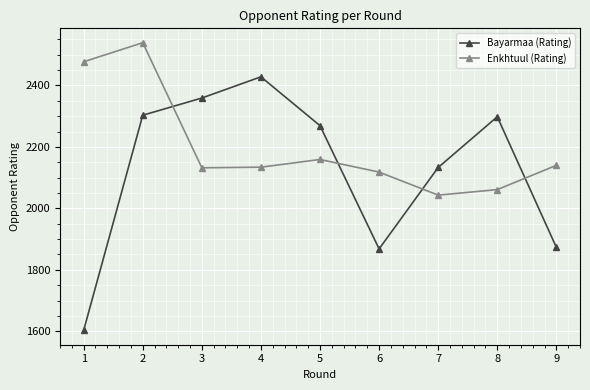

What is the sum of all Bayarmaa (Rating) values?

19134